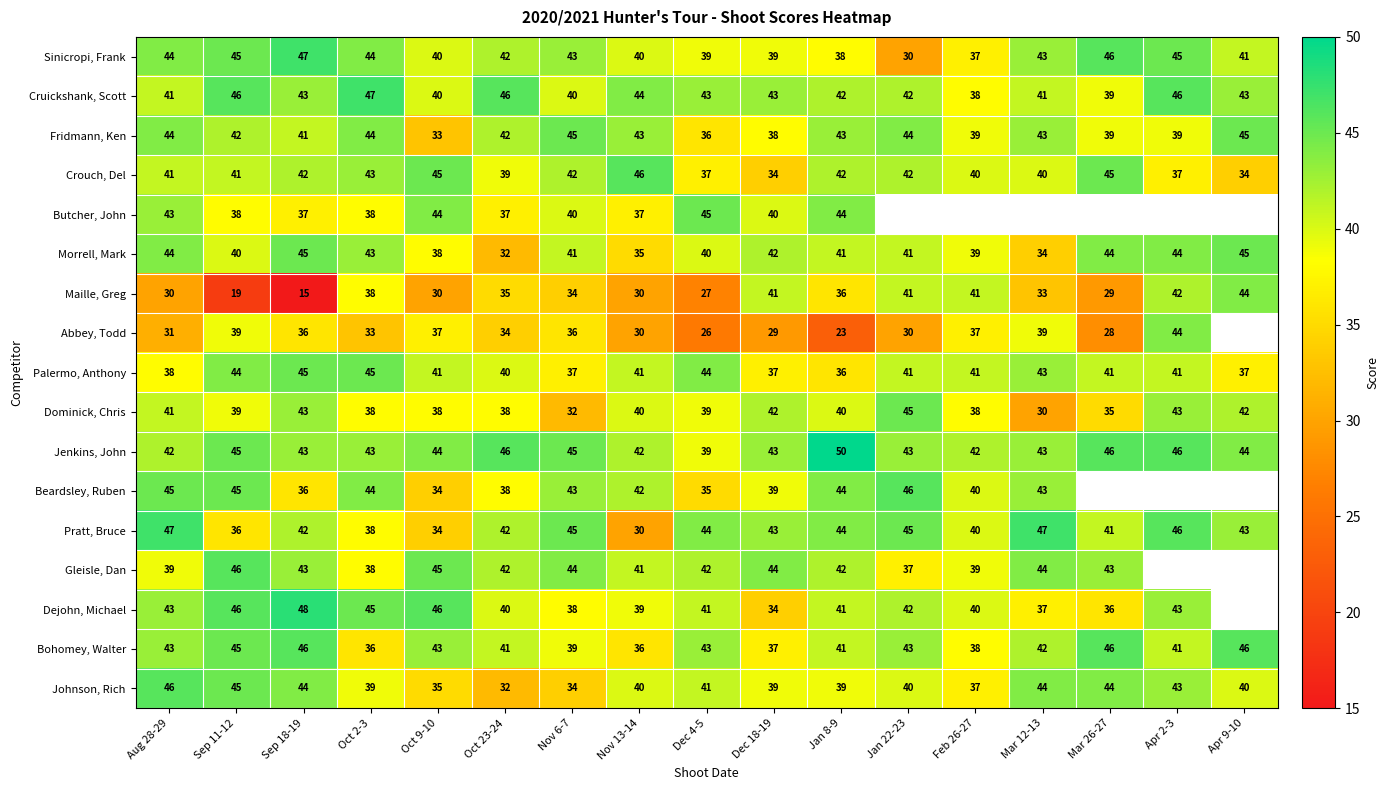

At which label does Morrell, Mark reach its minimum?

Oct 23-24